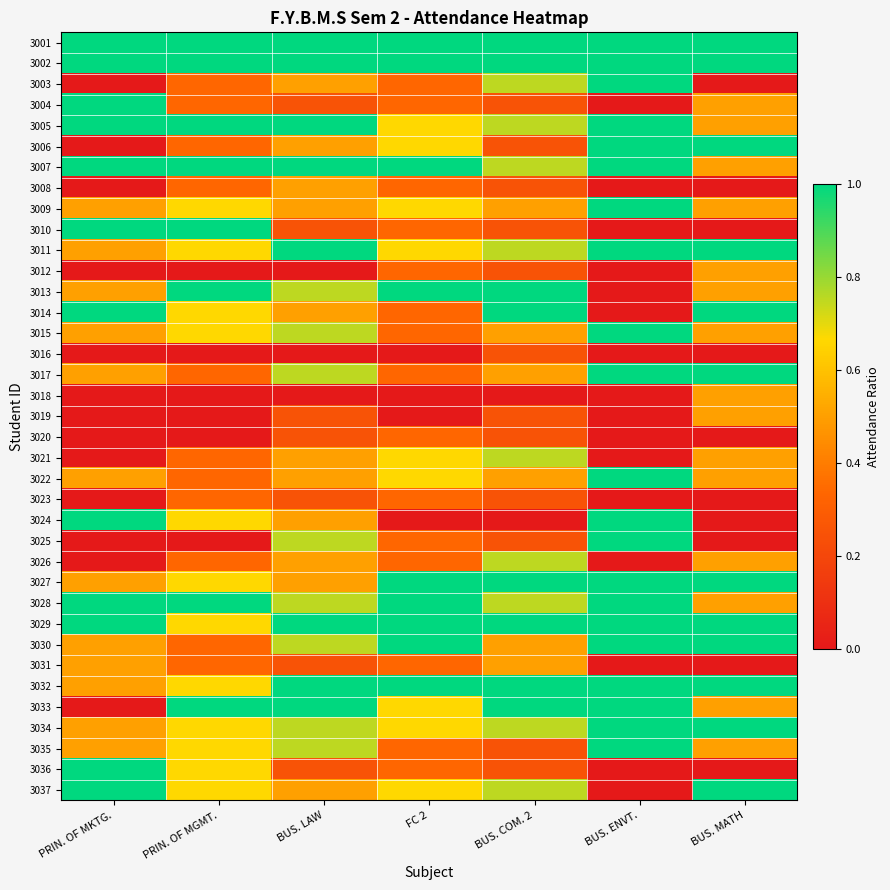

What is the spread (max minus min) of values at PRIN. OF MGMT.?

1.0